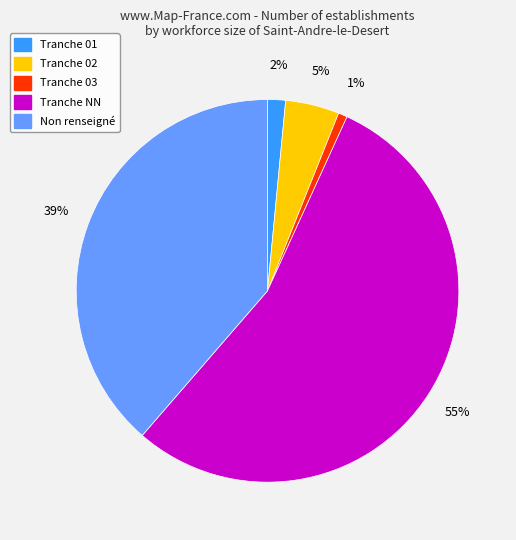

To the nearest percent, what is the difference between the largest and smallest slice percentages?

54%